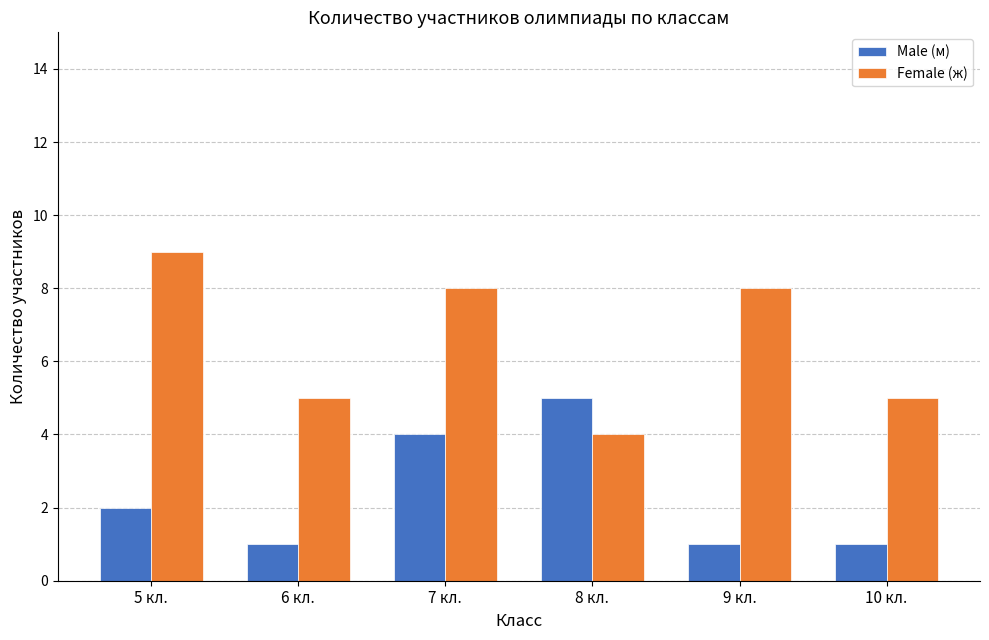

What is the difference between the Female (ж) values at 10 кл. and 8 кл.?

1